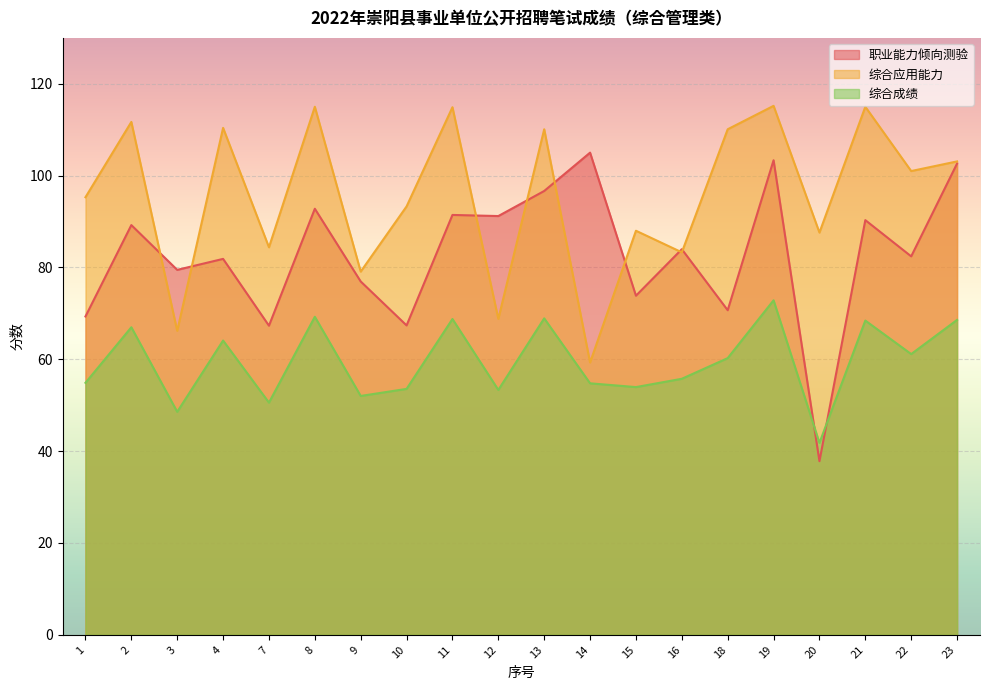

What is the value of the 职业能力倾向测验 point at the 16th from the left?

103.3